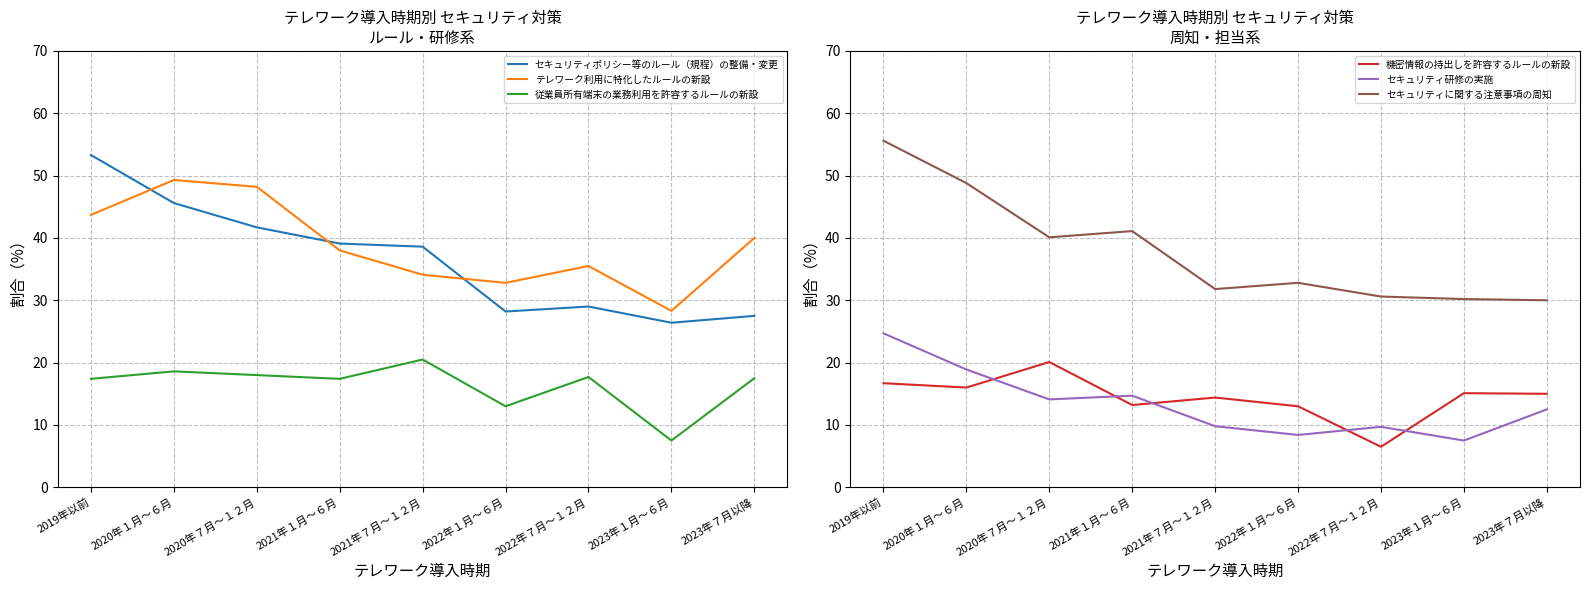

What is the total value across all series at 2023年７月以降?

142.5